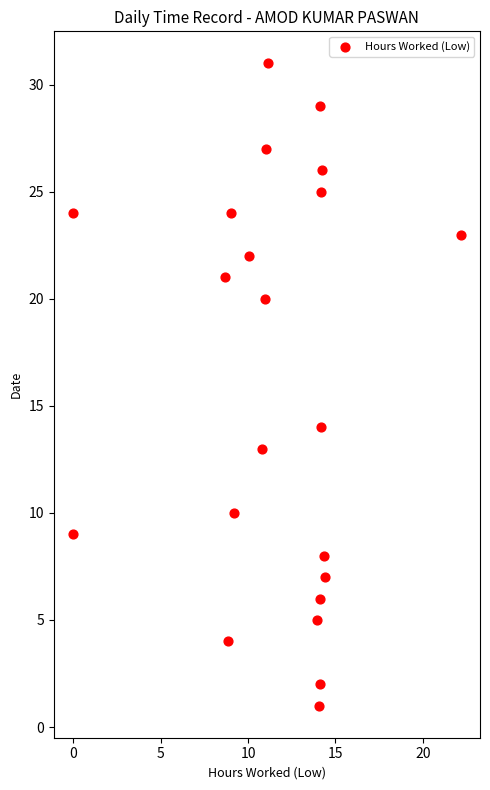

What is the range of Y values (max minus min)?

30